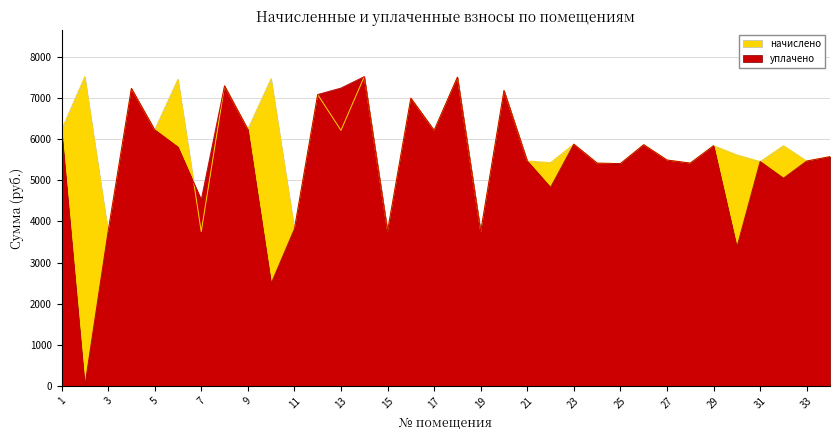

Does the chart display data point markers on the line(s)?

No